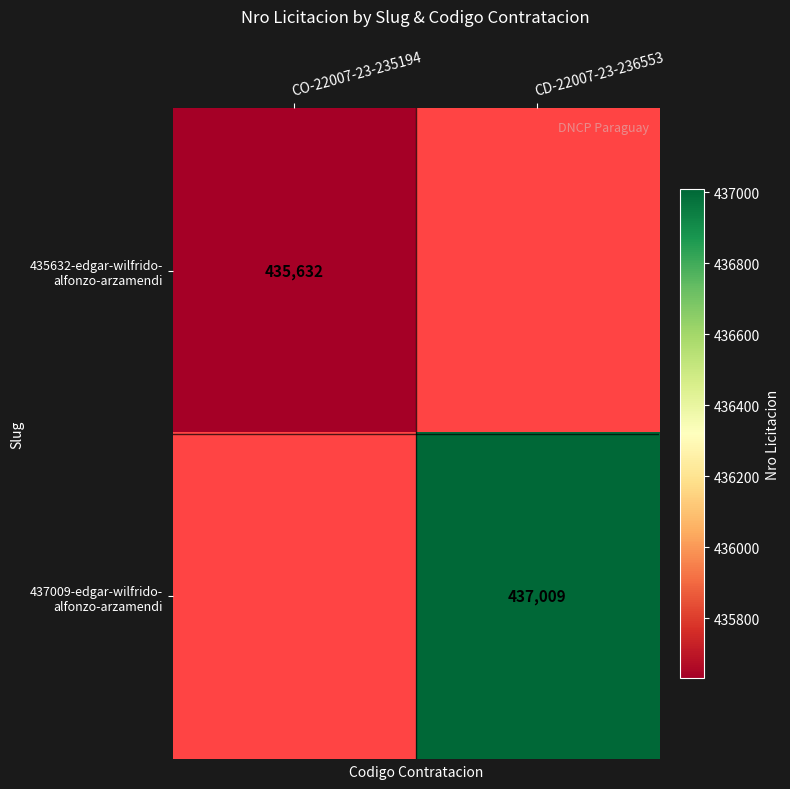

Which has a higher value, CO-22007-23-235194 or CD-22007-23-236553?

CD-22007-23-236553